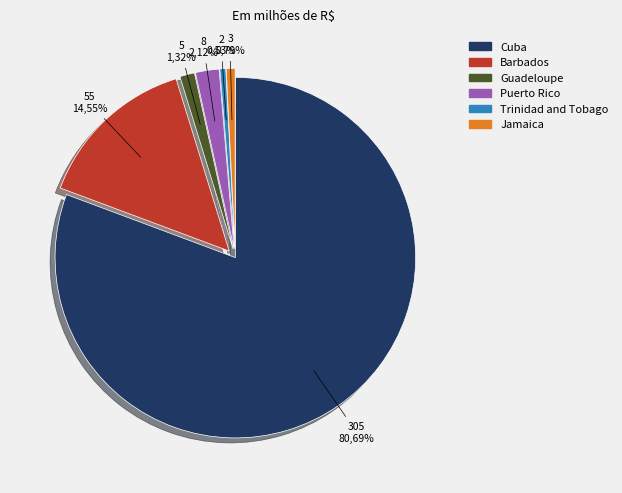

Is it true that Cuba is 81% of the pie?

True